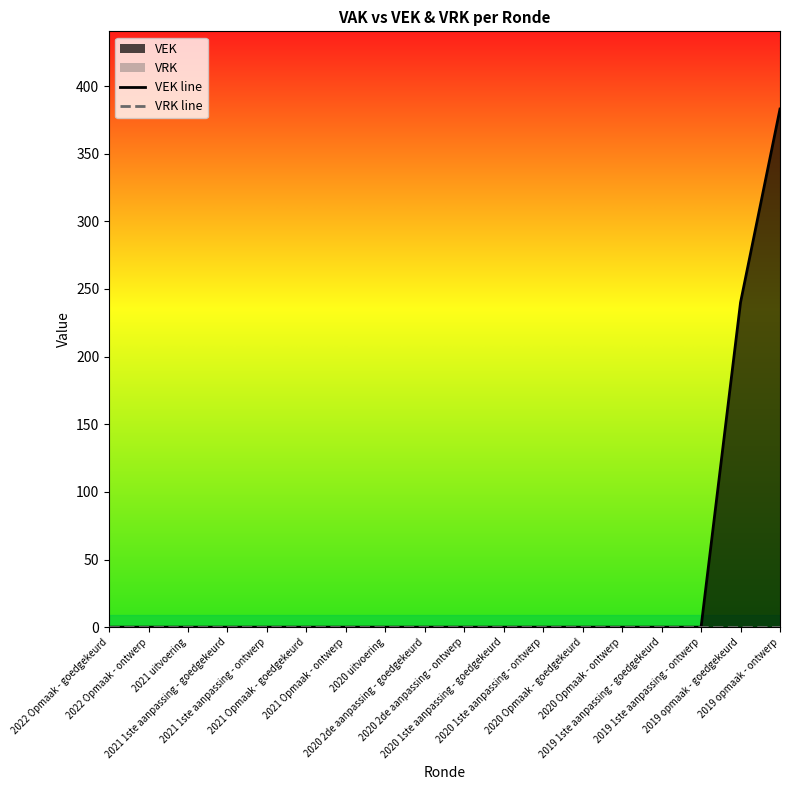

True or false: VRK line and VEK line intersect in this chart.

False